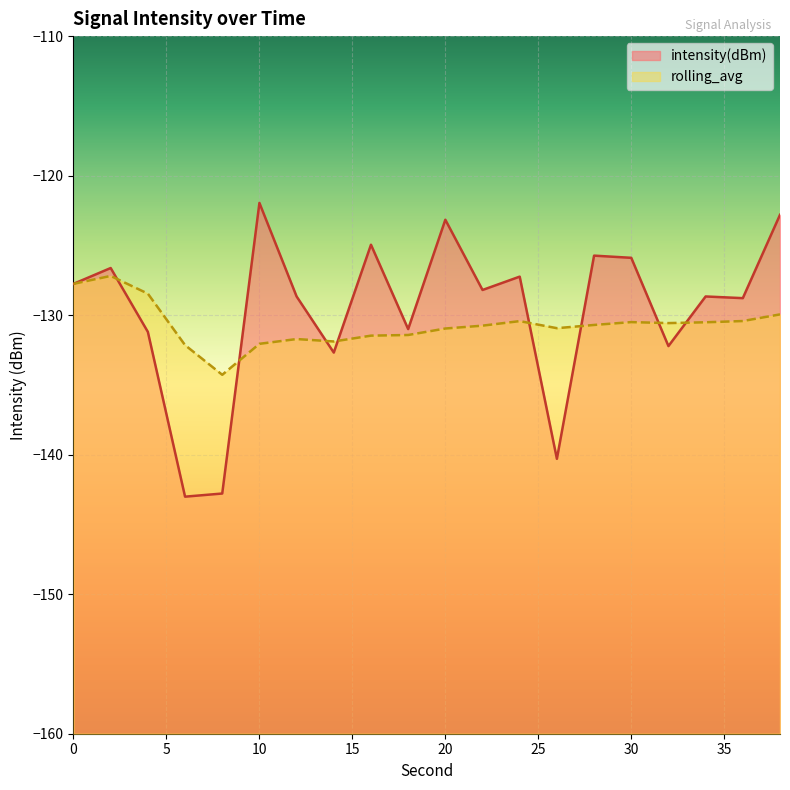

What is the difference between the maximum and minimum values in the intensity(dBm) series?

21.1